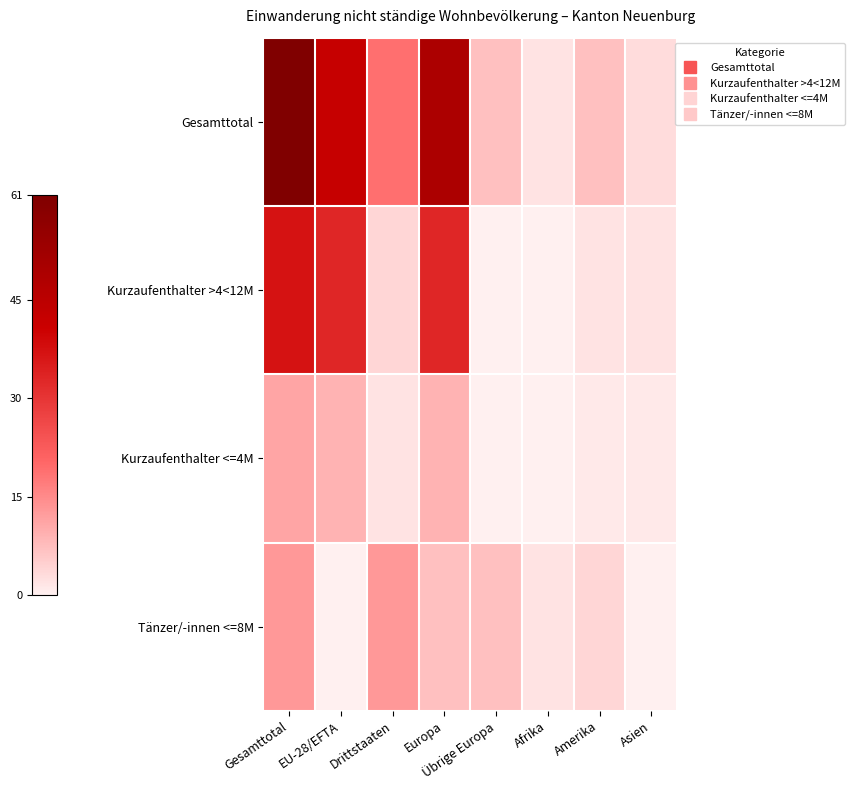

Reading left to right, what are all the values shown in this chart?

Gesamttotal: Gesamttotal=61	EU-28/EFTA=42	Drittstaaten=19	Europa=49	Übrige Europa=7	Afrika=2	Amerika=7	Asien=3
Kurzaufenthalter >4<12M: Gesamttotal=37	EU-28/EFTA=33	Drittstaaten=4	Europa=33	Übrige Europa=0	Afrika=0	Amerika=2	Asien=2
Kurzaufenthalter <=4M: Gesamttotal=11	EU-28/EFTA=9	Drittstaaten=2	Europa=9	Übrige Europa=0	Afrika=0	Amerika=1	Asien=1
Tänzer/-innen <=8M: Gesamttotal=13	EU-28/EFTA=0	Drittstaaten=13	Europa=7	Übrige Europa=7	Afrika=2	Amerika=4	Asien=0